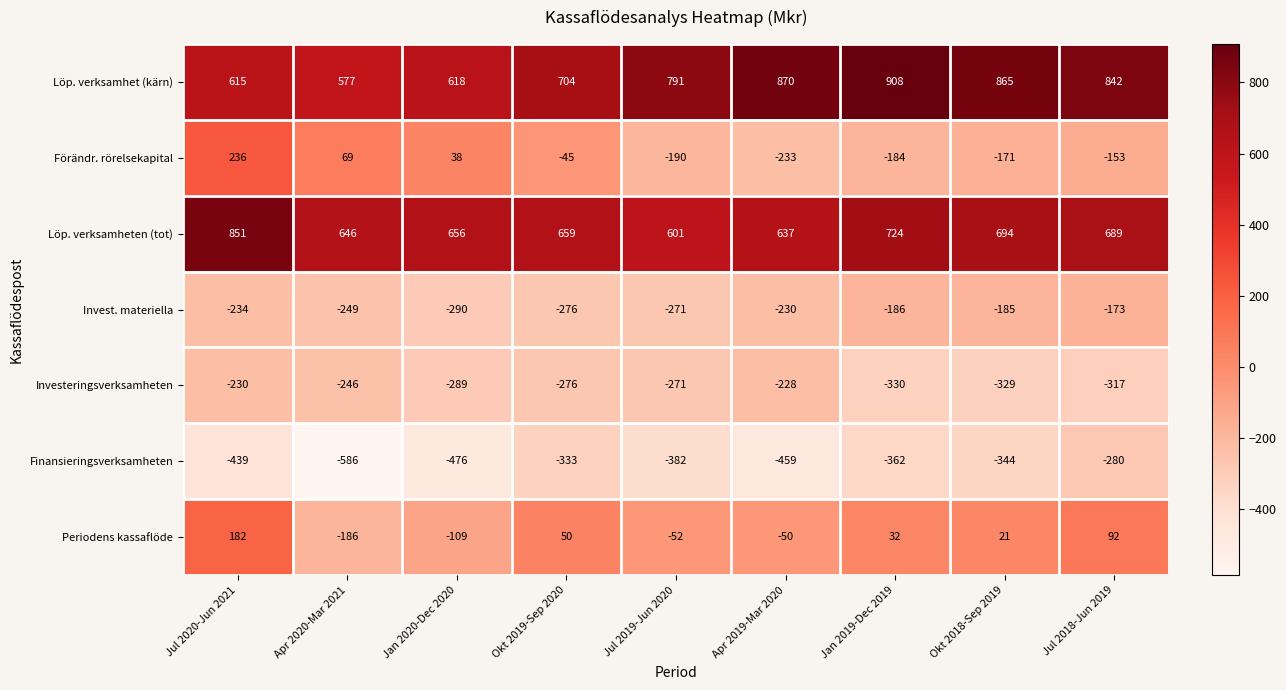

Which label corresponds to the smallest value in the chart?

Apr 2020-Mar 2021